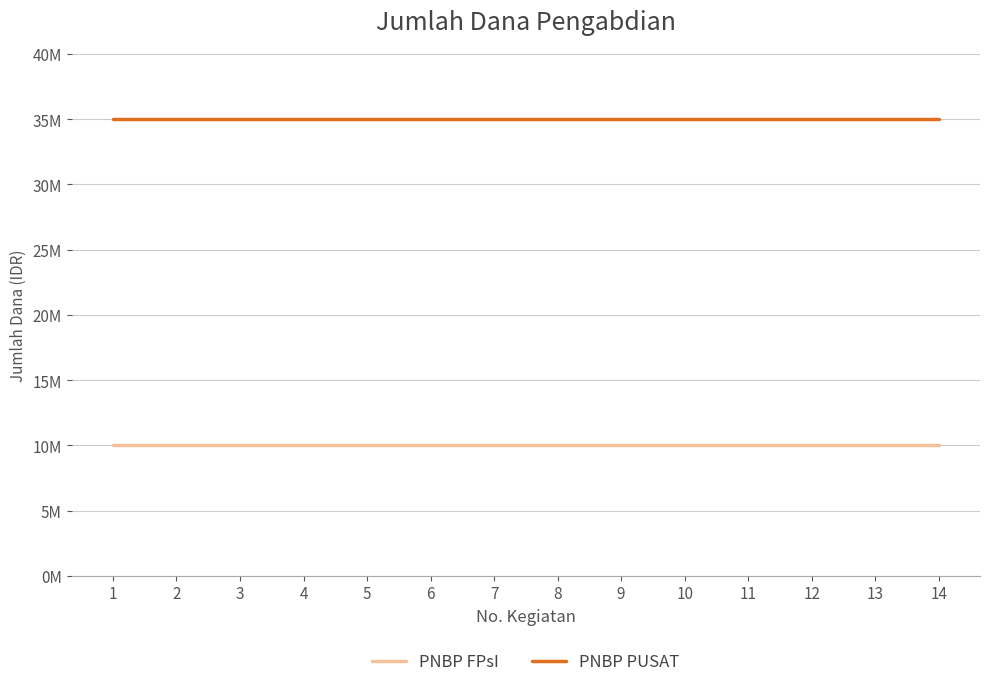

True or false: PNBP PUSAT has more than 2 points higher than both neighbors.

False